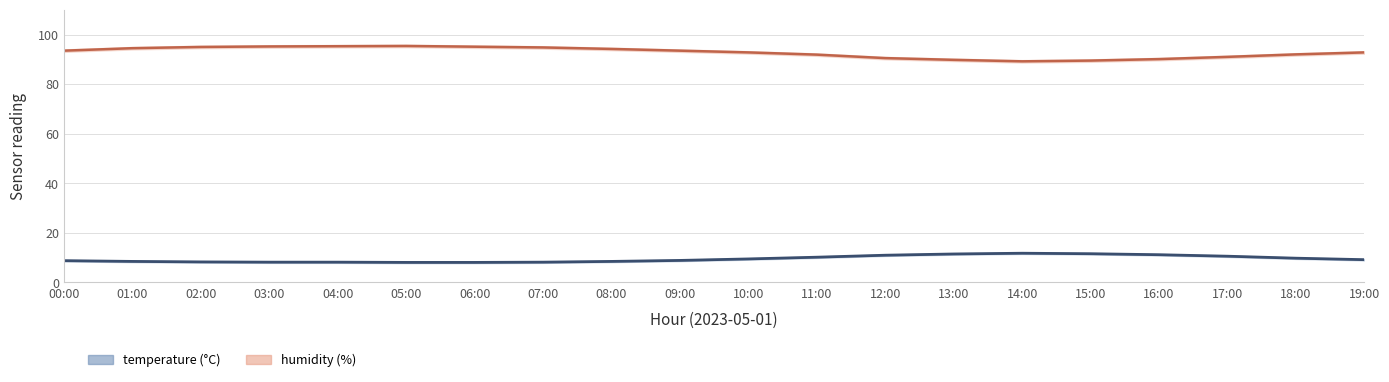

What position from the left is 10:00?

11